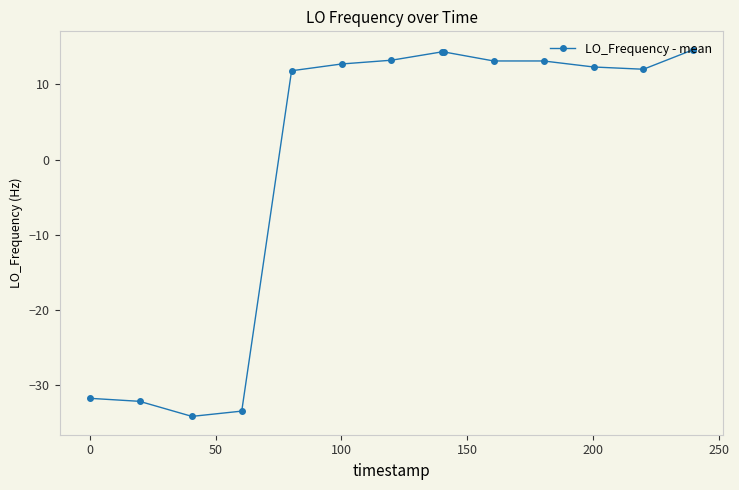

What is the value of the 3rd point from the left?

-34.1